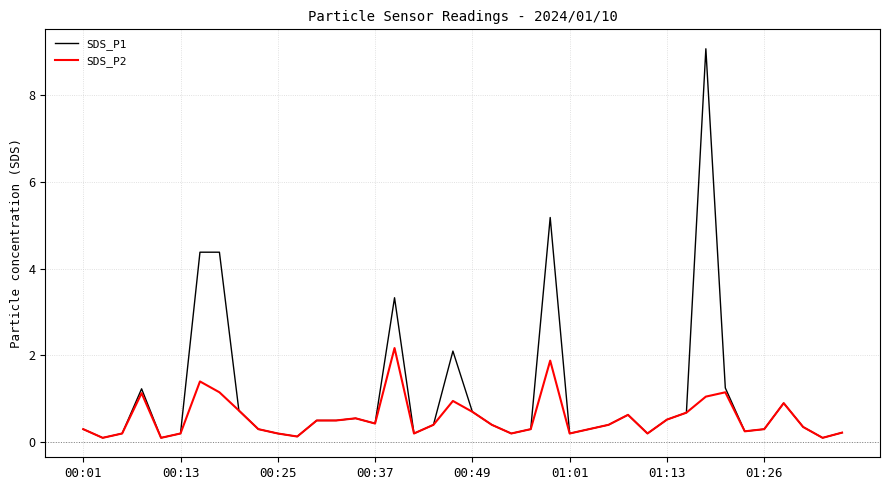

What is the maximum value for SDS_P2?

2.2